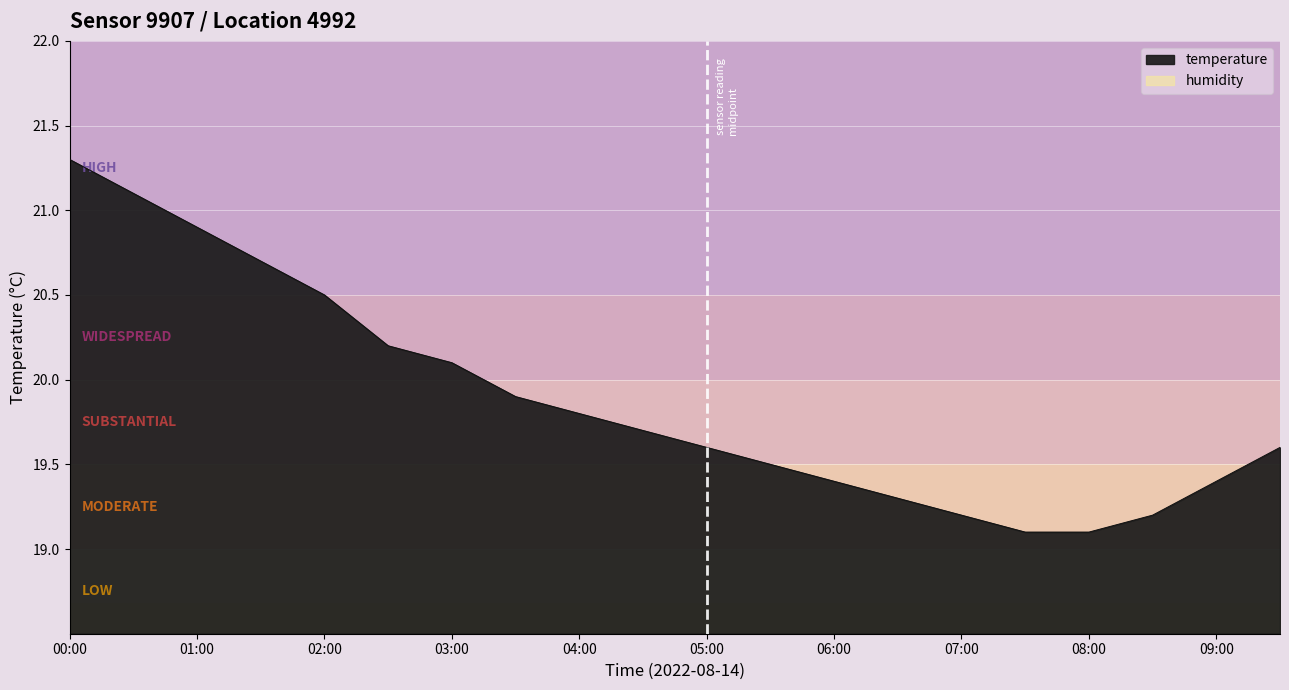

What is the sum of the values at 05:30 and 09:00?

38.9